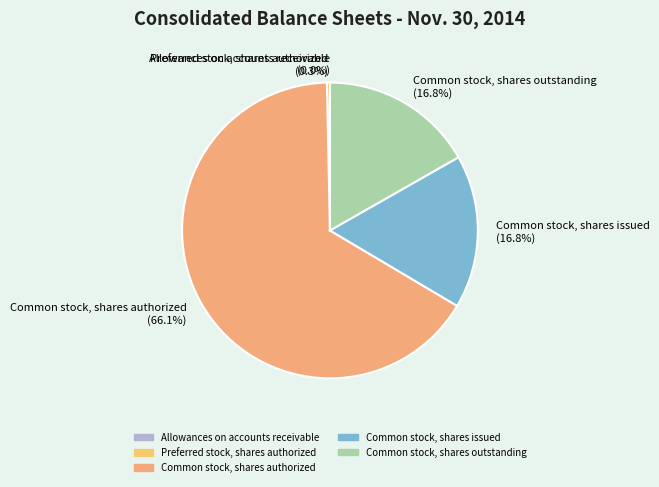

True or false: Common stock, shares outstanding accounts for 17% of the total.

True